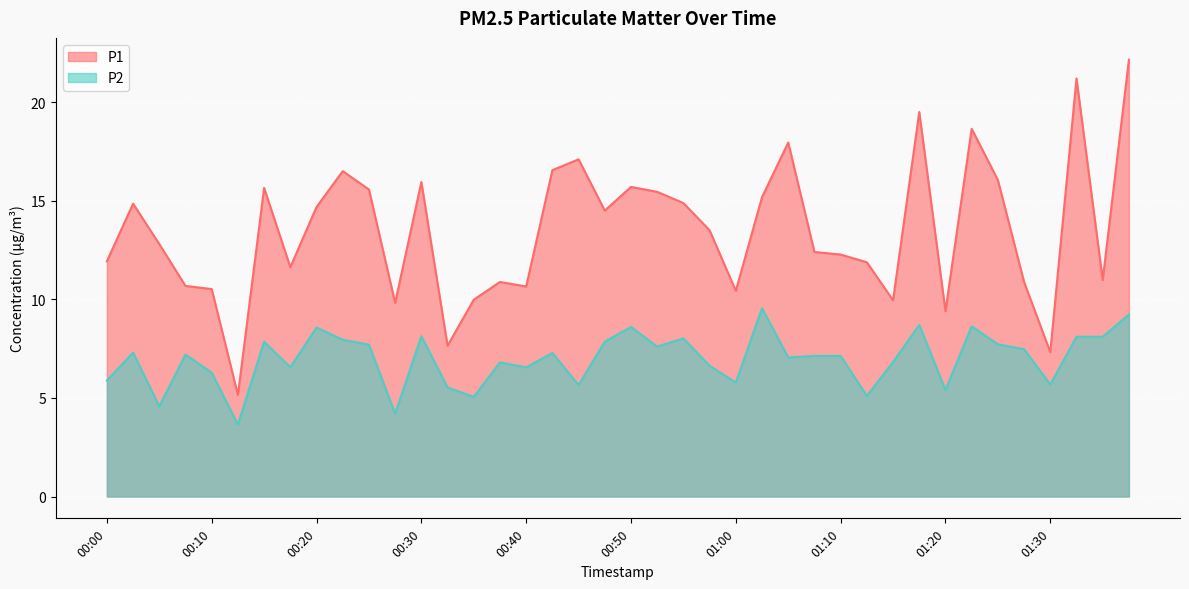

True or false: P2 and P1 cross at least once.

False